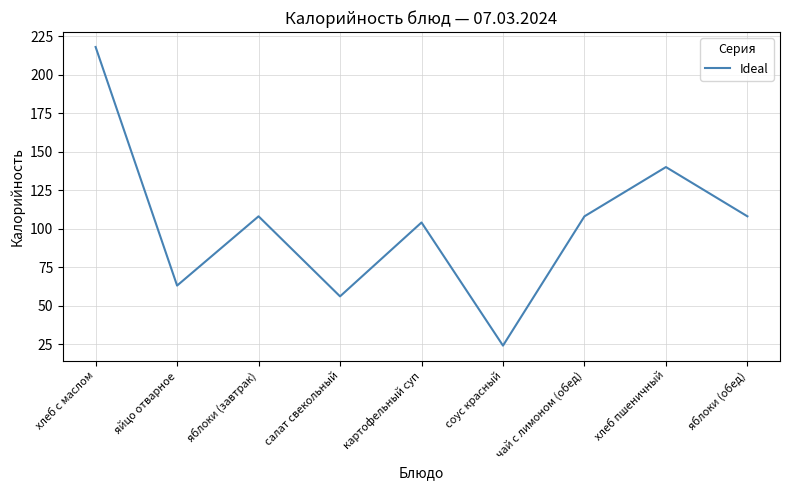

What is the difference between the second highest and minimum values?

116